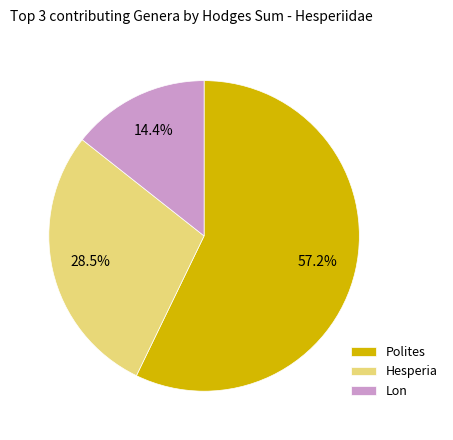

How many slices are in this pie chart?

3